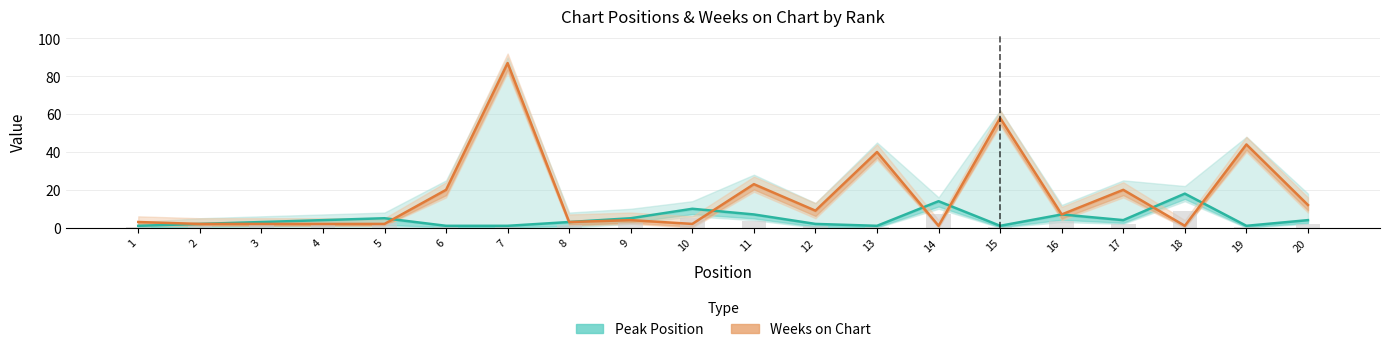

Rank the series by their maximum value, from highest to lowest.

Weeks on Chart, Peak Position